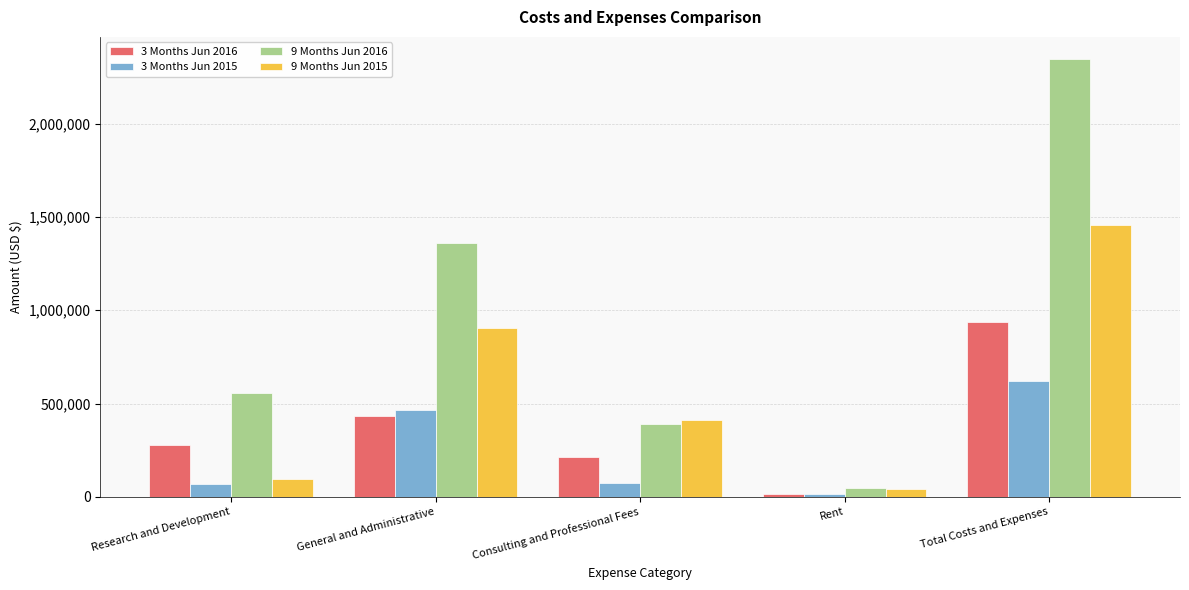

At which category does the chart reach its minimum across all series?

Rent